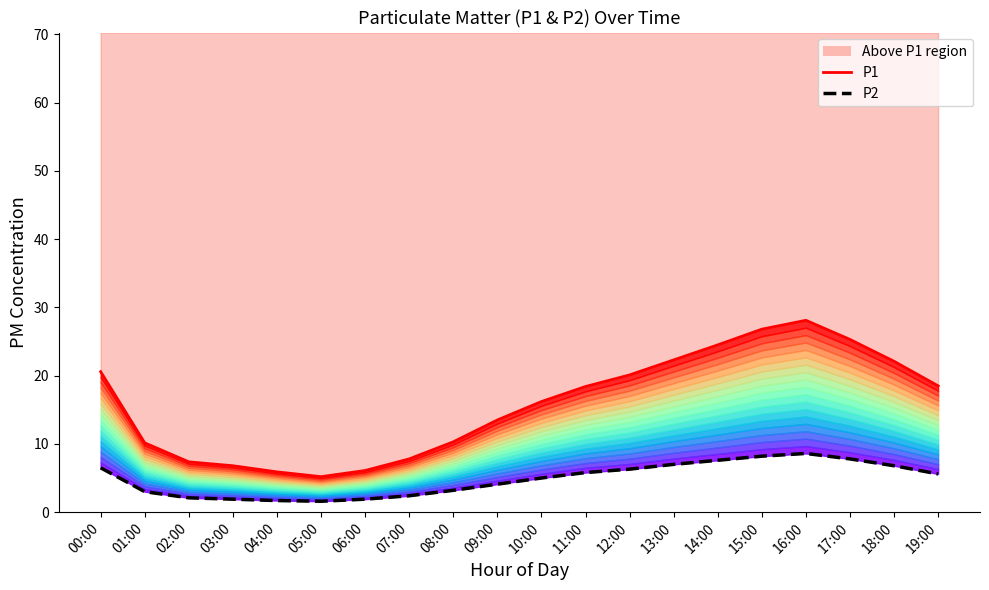

What is the difference between the highest and lowest values at 17:00?

17.5